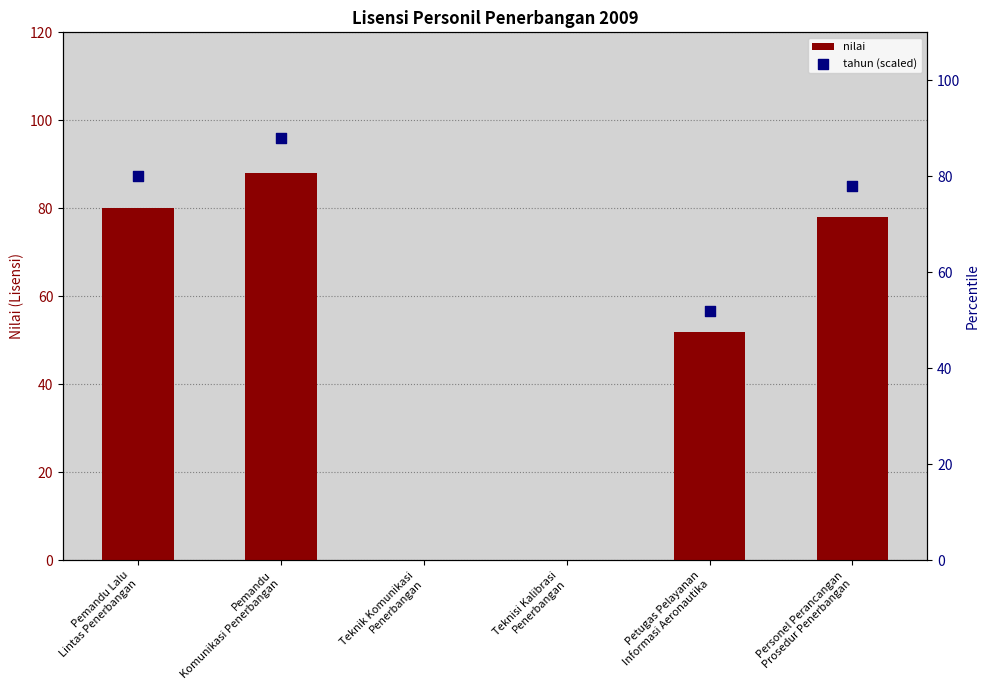

Is the value of tahun (scaled) at Petugas Pelayanan
Informasi Aeronautika greater than the value of nilai at Personel Perancangan
Prosedur Penerbangan?

No